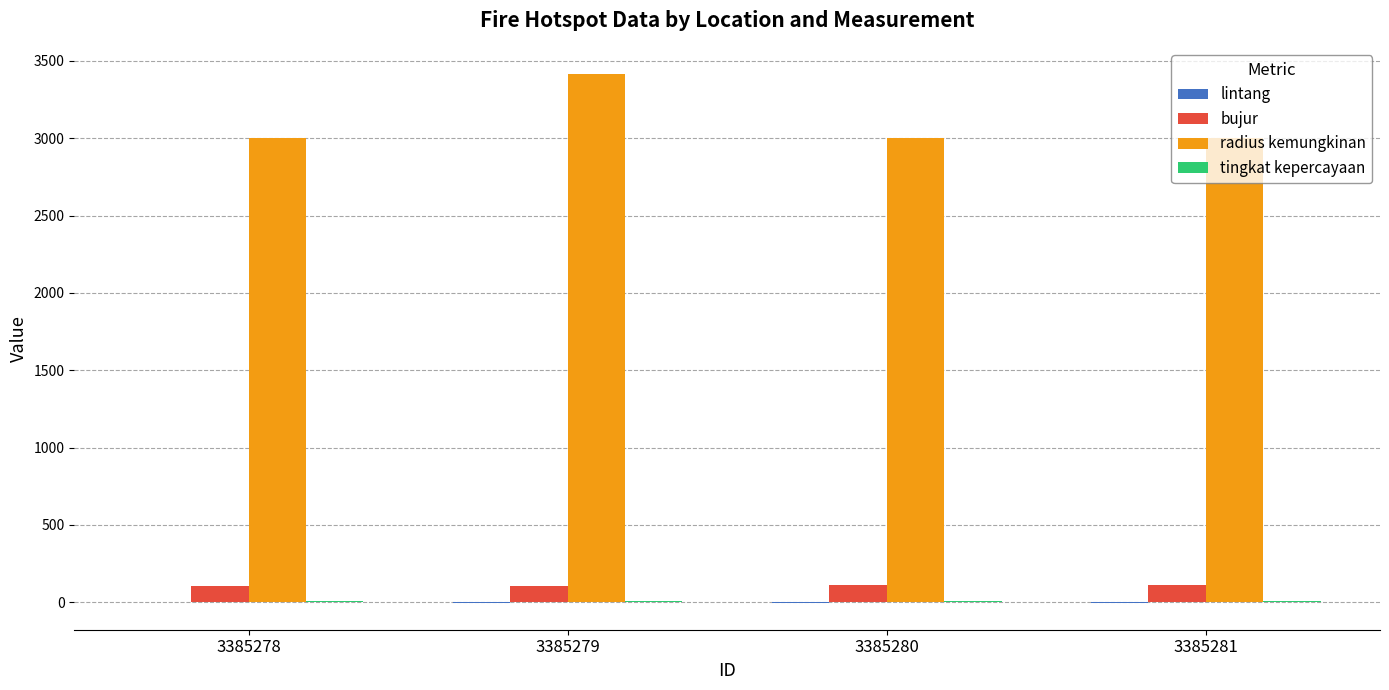

Which category has the highest value across all series?

3385279